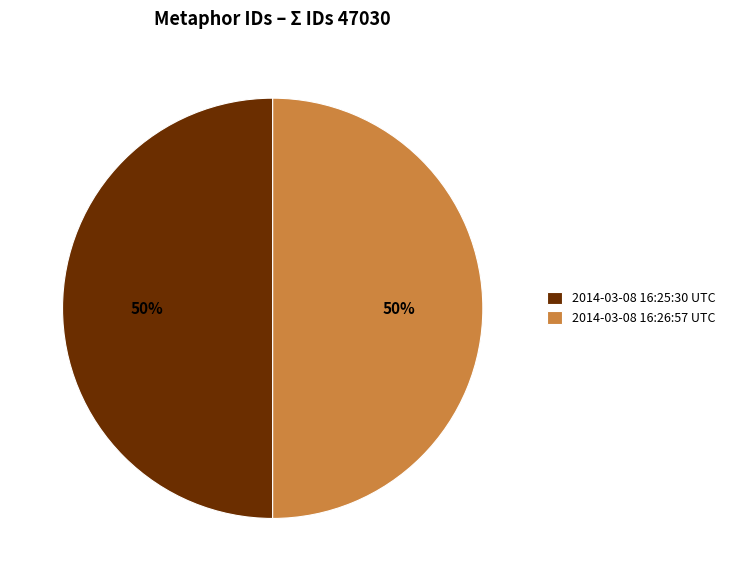

The 2014-03-08 16:25:30 UTC slice represents 50% of the pie. True or false?

True